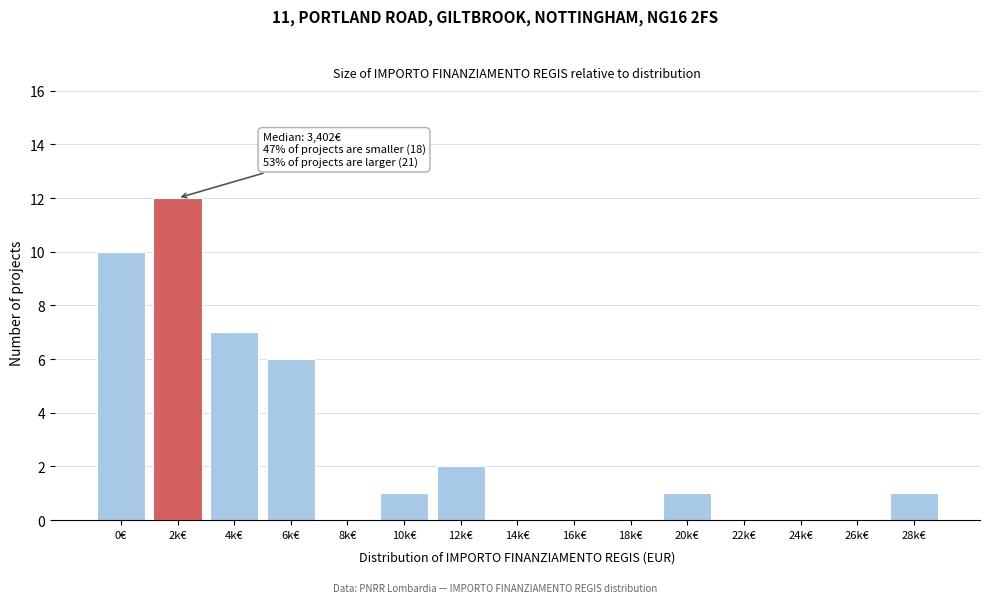

Reading right to left, transcribe all the data shown in this chart.

28k€=1	26k€=0	24k€=0	22k€=0	20k€=1	18k€=0	16k€=0	14k€=0	12k€=2	10k€=1	8k€=0	6k€=6	4k€=7	2k€=12	0€=10